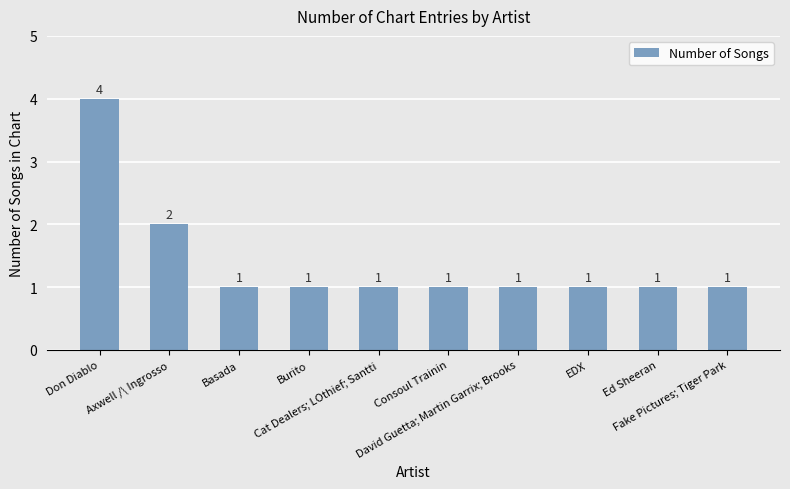

Reading left to right, extract all data points from this chart.

Don Diablo=4	Axwell /\ Ingrosso=2	Basada=1	Burito=1	Cat Dealers; LOthief; Santti=1	Consoul Trainin=1	David Guetta; Martin Garrix; Brooks=1	EDX=1	Ed Sheeran=1	Fake Pictures; Tiger Park=1